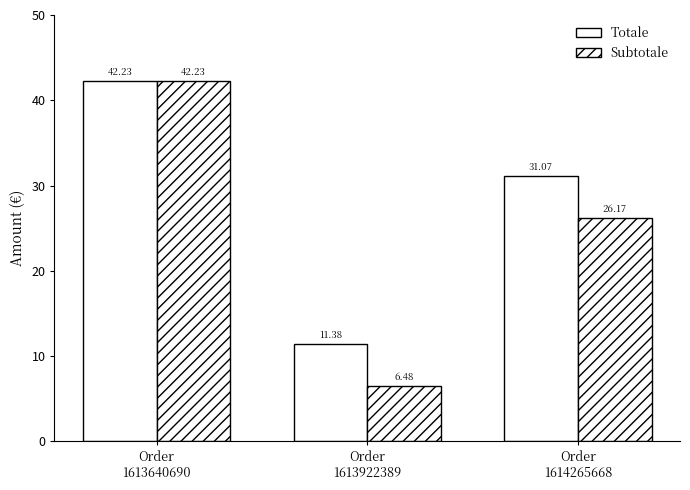

How many data points in Subtotale are above 26?

2